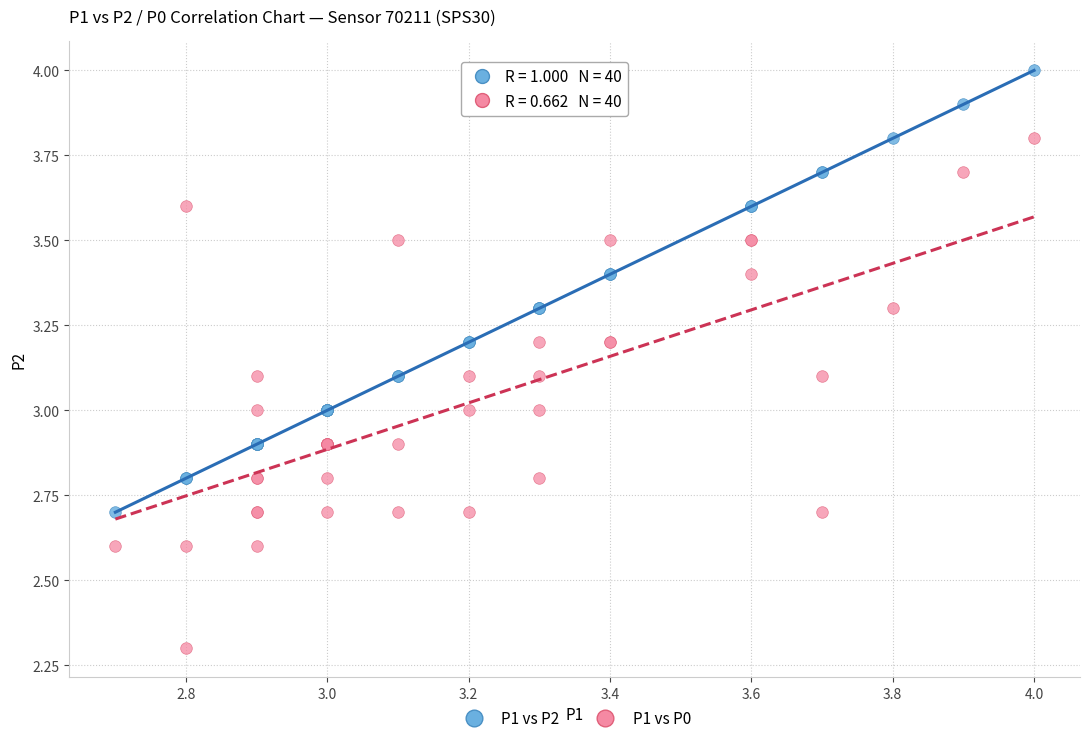

Which series has the widest spread of Y values?

P1 vs P0